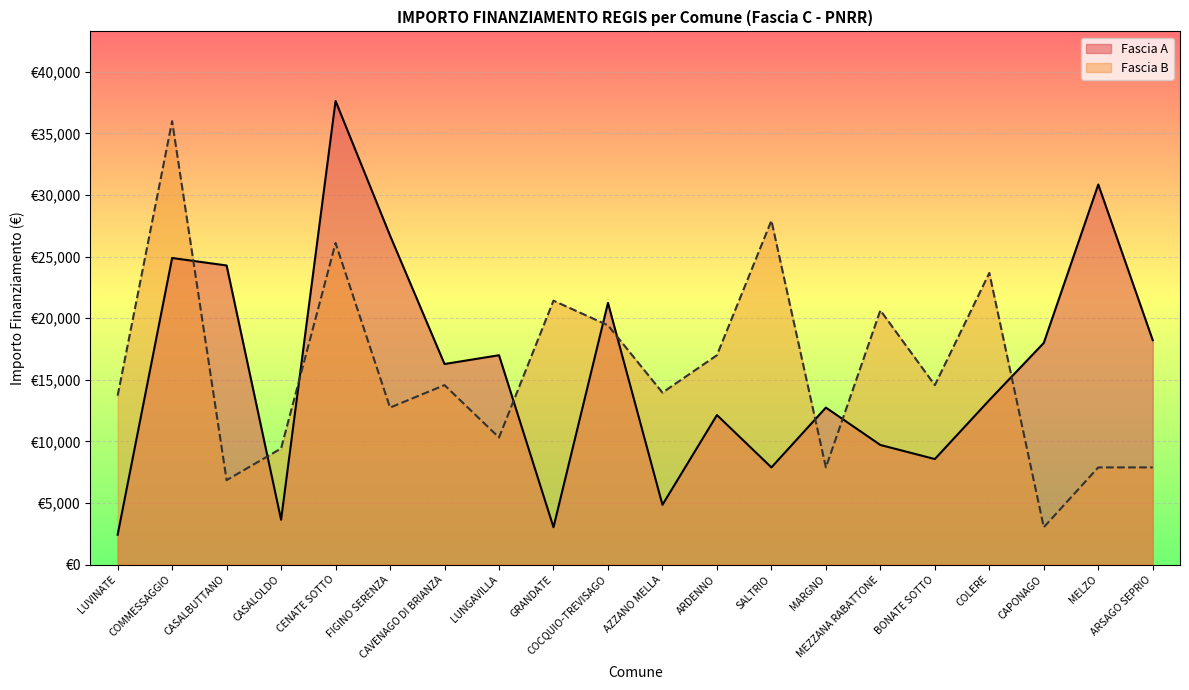

The Fascia A series shows 31558 at ARSAGO SEPRIO. True or false?

False